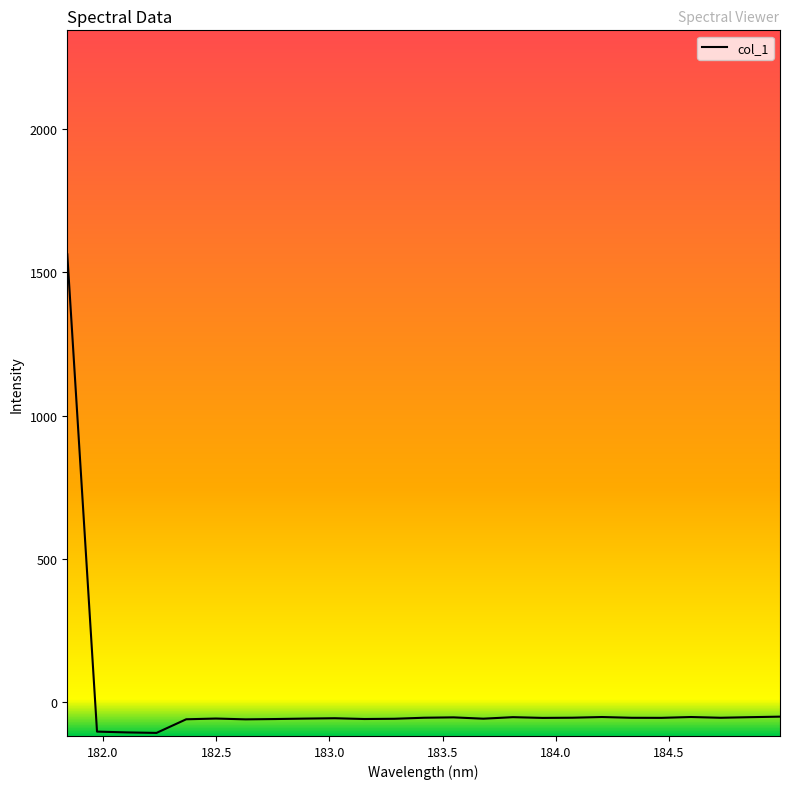

What is the difference between the maximum and minimum values?

1668.5